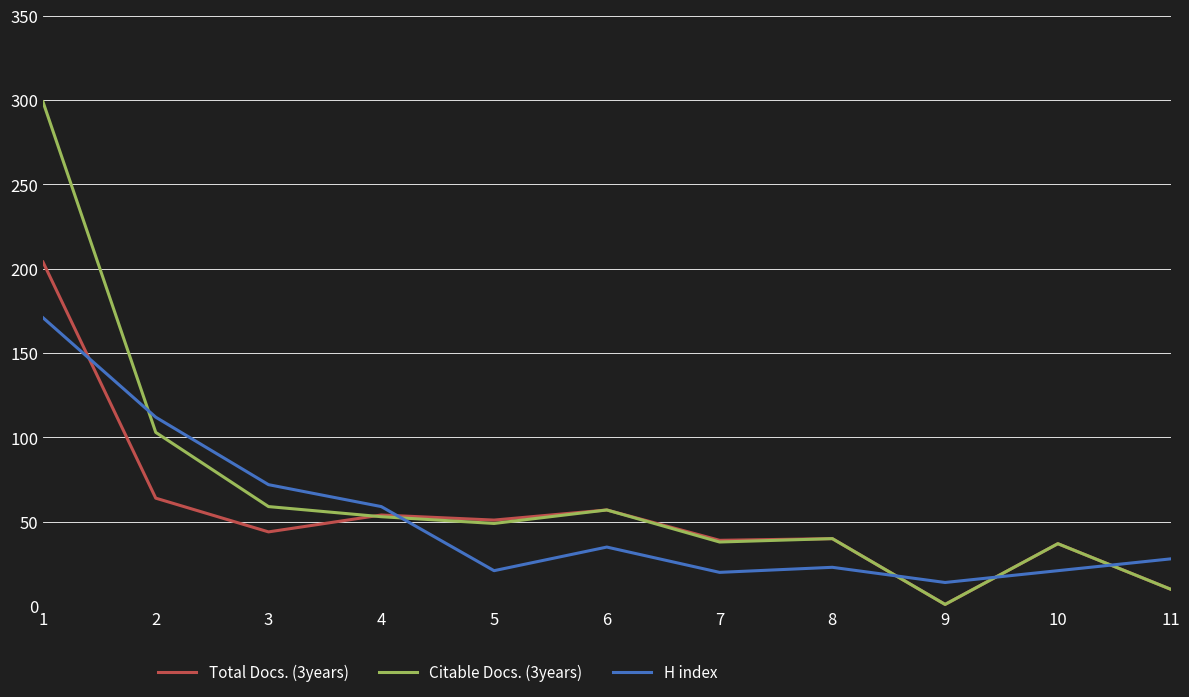

True or false: Total Docs. (3years) has a value of 1 at 9.

True